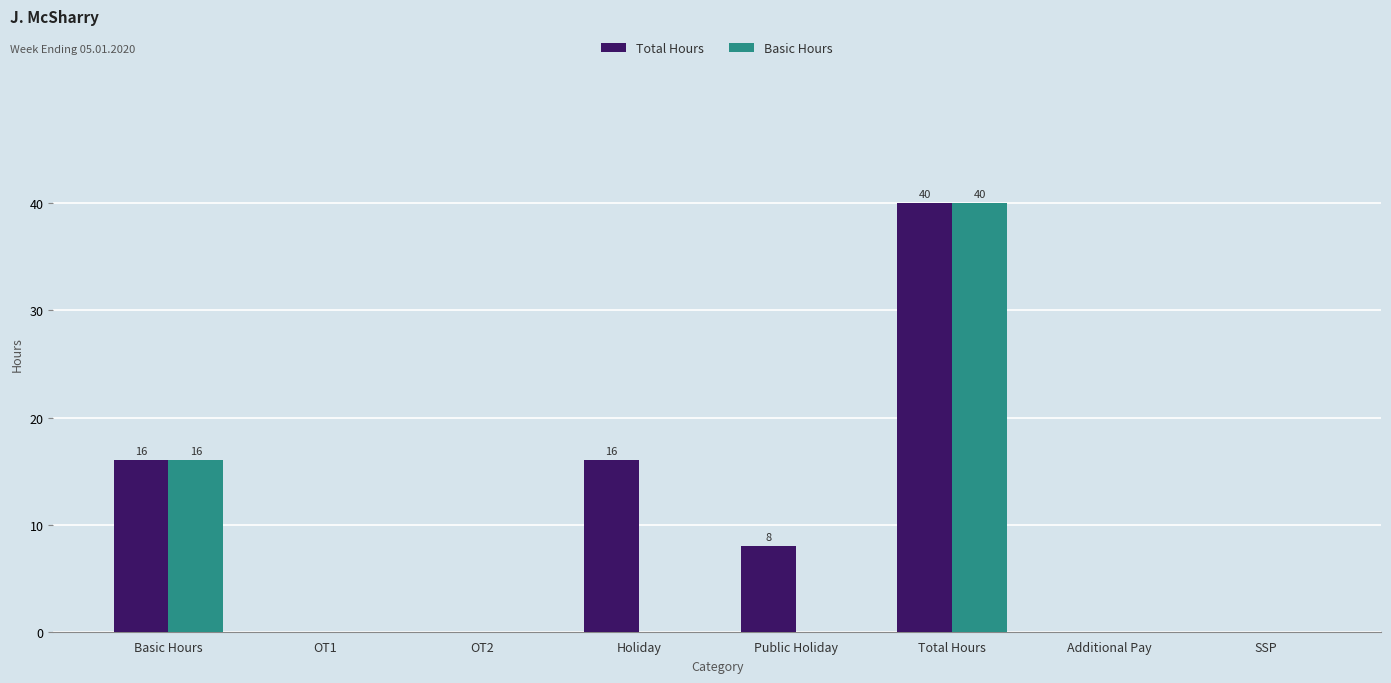

What is the highest value of the Basic Hours series?

40